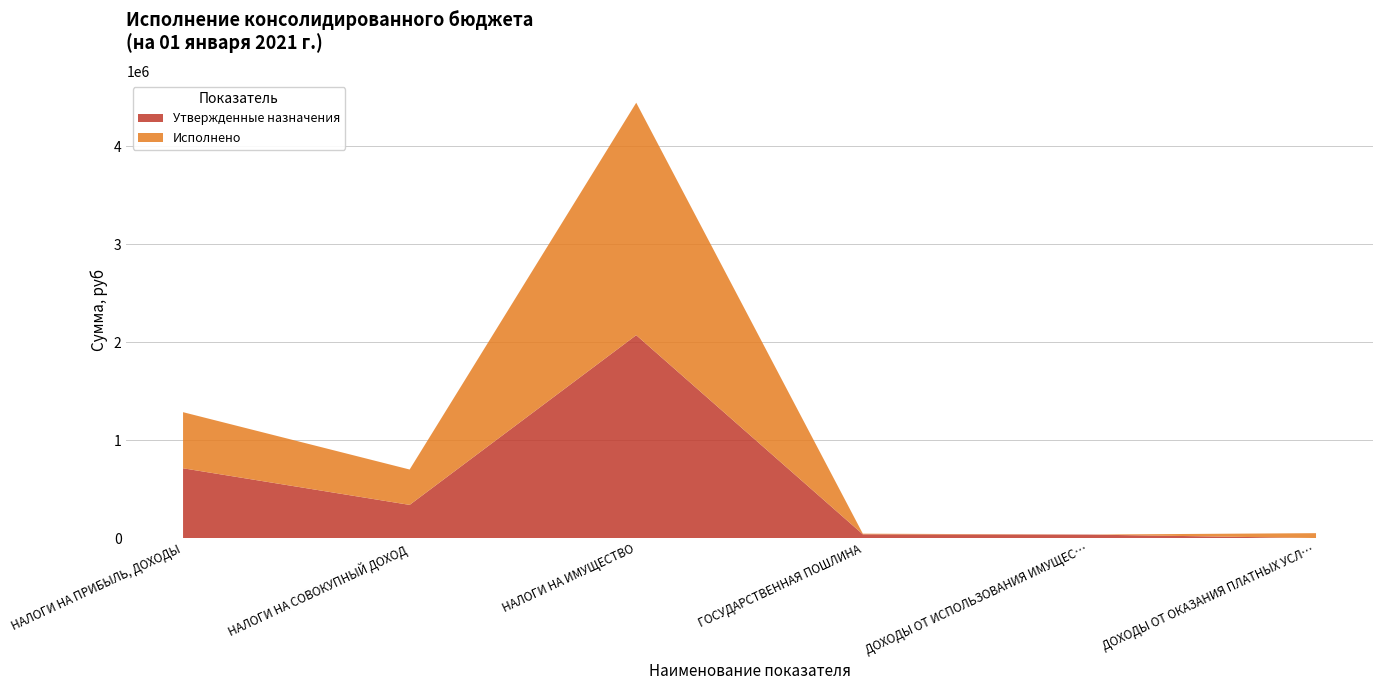

Reading left to right, what are all the values shown in this chart?

Утвержденные назначения: НАЛОГИ НА ПРИБЫЛЬ, ДОХОДЫ=712100.0	НАЛОГИ НА СОВОКУПНЫЙ ДОХОД=338400.0	НАЛОГИ НА ИМУЩЕСТВО=2070900.0	ГОСУДАРСТВЕННАЯ ПОШЛИНА=38100.0	ДОХОДЫ ОТ ИСПОЛЬЗОВАНИЯ ИМУЩЕСТВА=35500.0	ДОХОДЫ ОТ ОКАЗАНИЯ ПЛАТНЫХ УСЛУГ=0.0
Исполнено: НАЛОГИ НА ПРИБЫЛЬ, ДОХОДЫ=572701.4	НАЛОГИ НА СОВОКУПНЫЙ ДОХОД=361203.6	НАЛОГИ НА ИМУЩЕСТВО=2372661.0	ГОСУДАРСТВЕННАЯ ПОШЛИНА=6644.0	ДОХОДЫ ОТ ИСПОЛЬЗОВАНИЯ ИМУЩЕСТВА=0.0	ДОХОДЫ ОТ ОКАЗАНИЯ ПЛАТНЫХ УСЛУГ=49889.7